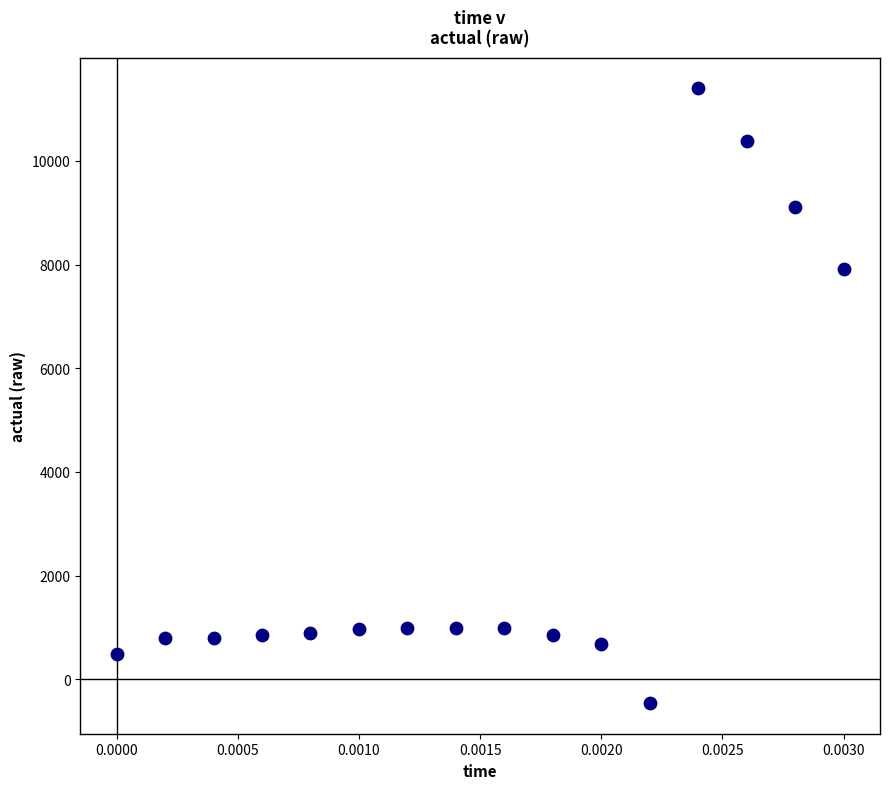

What is the range of Y values (max minus min)?

11859.6